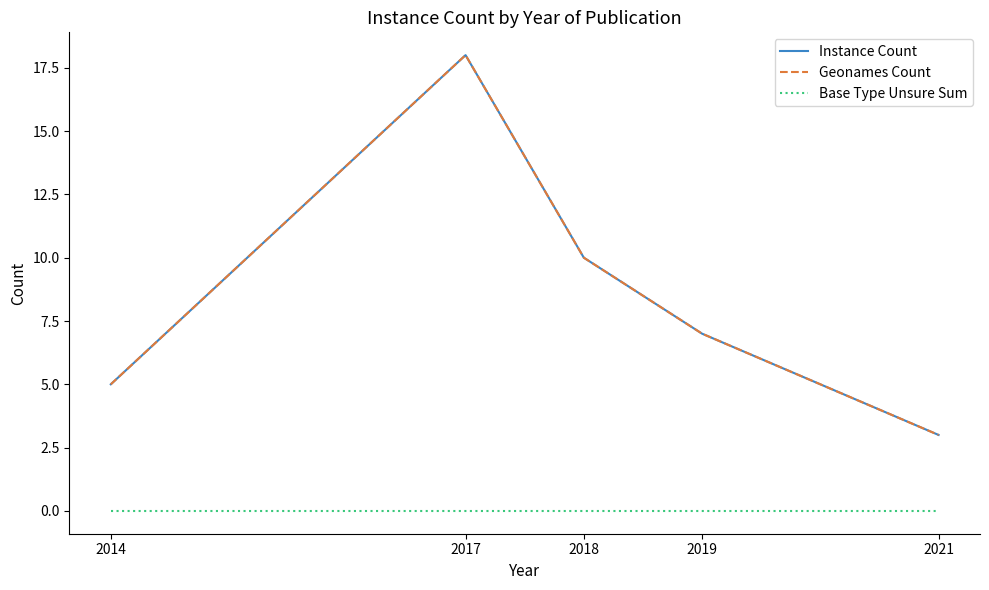

List the labels in order of Base Type Unsure Sum value, smallest first.

2014, 2017, 2018, 2019, 2021